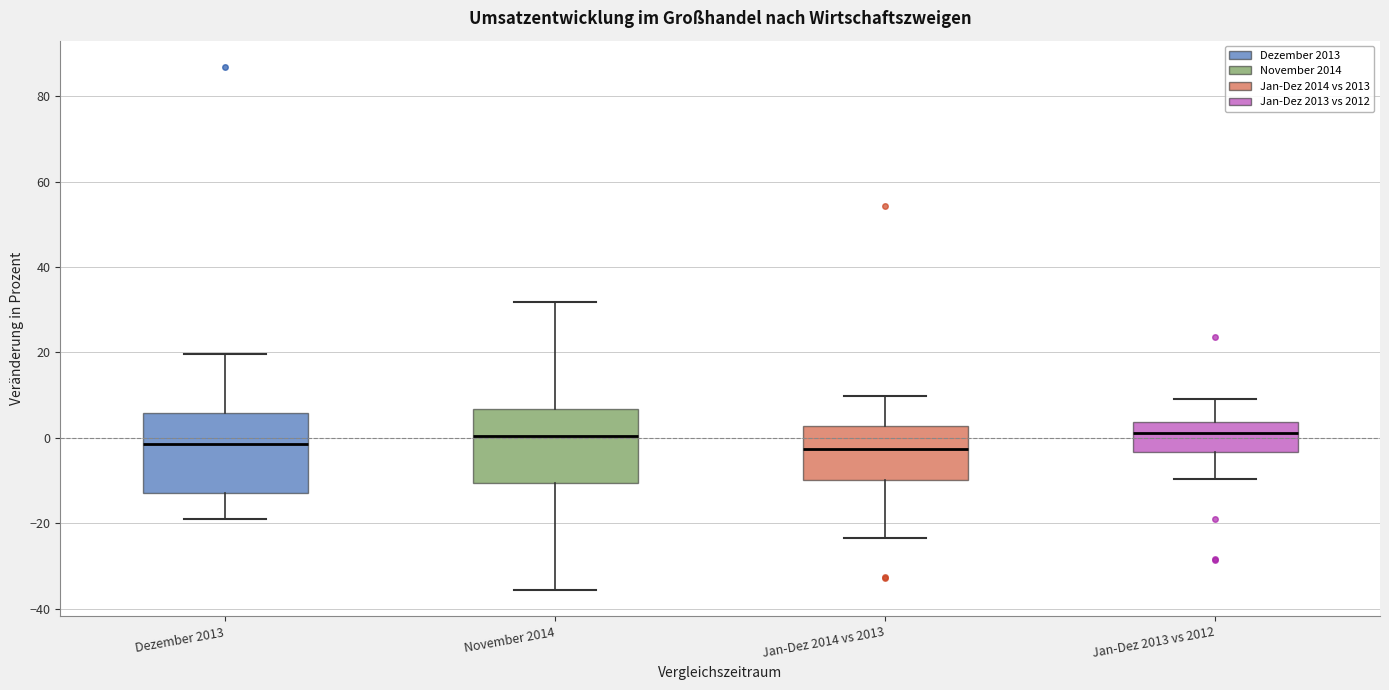

Reading left to right, transcribe this box plot: for each box, give where its median line is, the range the box spans, and where its two whiskers end, as read against the y-axis. The values are not printed on the chart, so give them approximately, as read against the axis.

Dezember 2013: median -2, box -12 to 6, whiskers -18 to 20
November 2014: median 0, box -10 to 6, whiskers -36 to 32
Jan-Dez 2014 vs 2013: median -2, box -10 to 2, whiskers -24 to 10
Jan-Dez 2013 vs 2012: median 2, box -4 to 4, whiskers -10 to 10